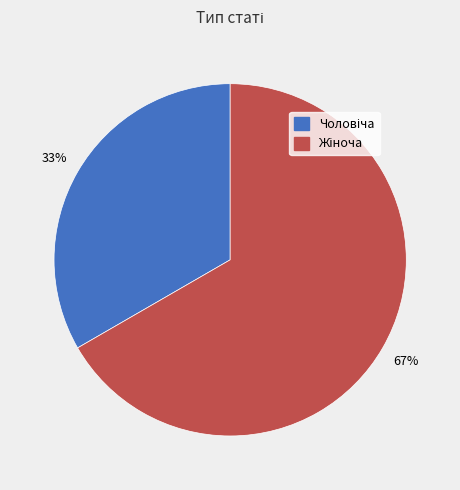

To the nearest percent, what is the average slice percentage?

50%